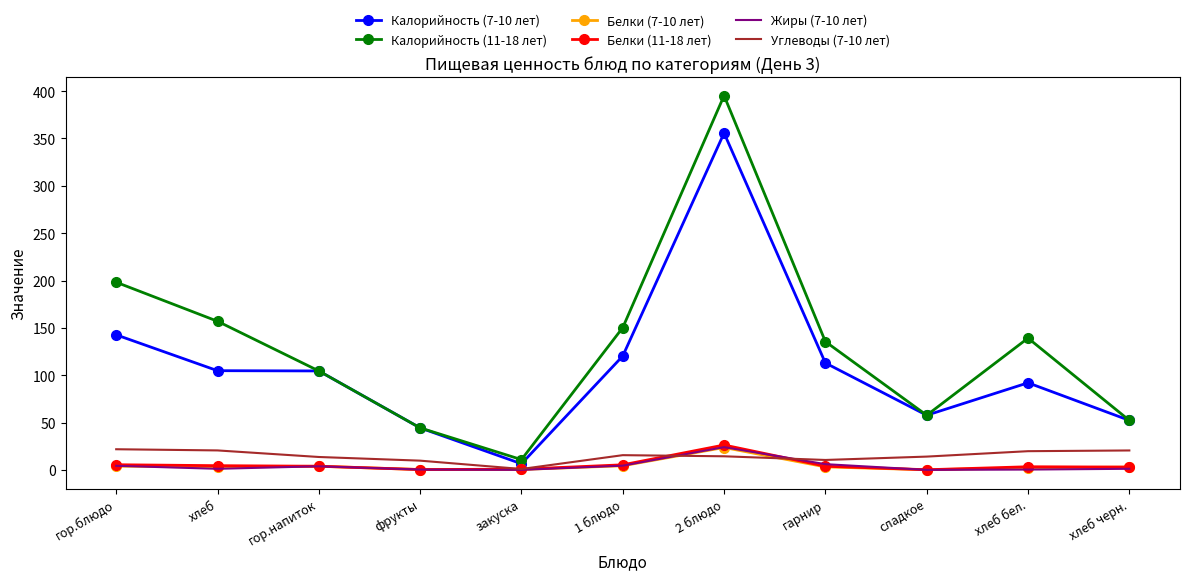

The value of Калорийность (11-18 лет) at хлеб бел. is 139.2. True or false?

True